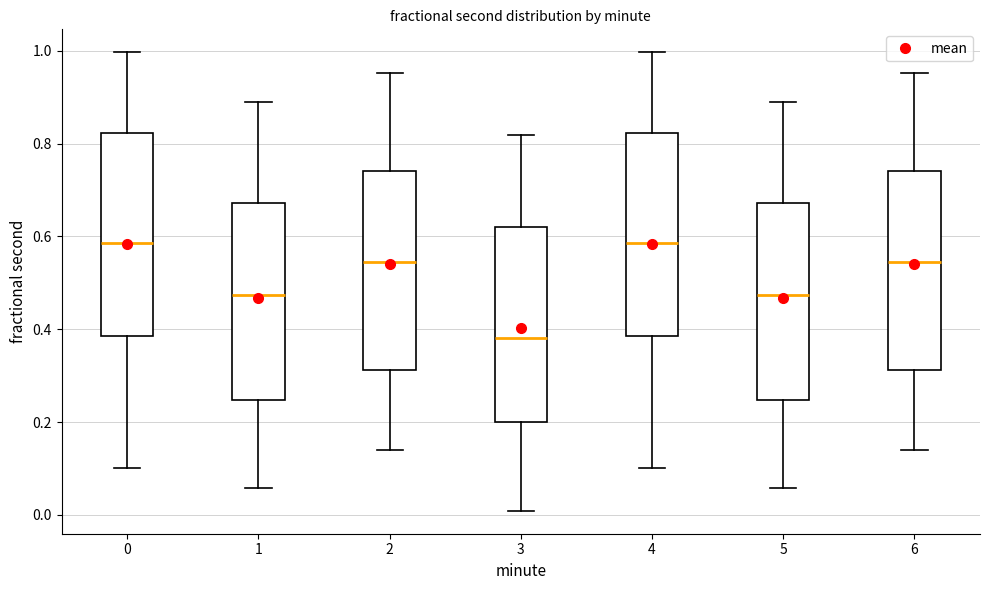

Reading left to right, read every box against the y-axis: the position of its median line, the range the box covers, and the ends of its whiskers. The values are not printed on the chart, so give them approximately, as read against the axis.

0: median 0.58, box 0.38 to 0.82, whiskers 0.10 to 1.00
1: median 0.48, box 0.24 to 0.68, whiskers 0.06 to 0.90
2: median 0.54, box 0.32 to 0.74, whiskers 0.14 to 0.96
3: median 0.38, box 0.20 to 0.62, whiskers 0.00 to 0.82
4: median 0.58, box 0.38 to 0.82, whiskers 0.10 to 1.00
5: median 0.48, box 0.24 to 0.68, whiskers 0.06 to 0.90
6: median 0.54, box 0.32 to 0.74, whiskers 0.14 to 0.96